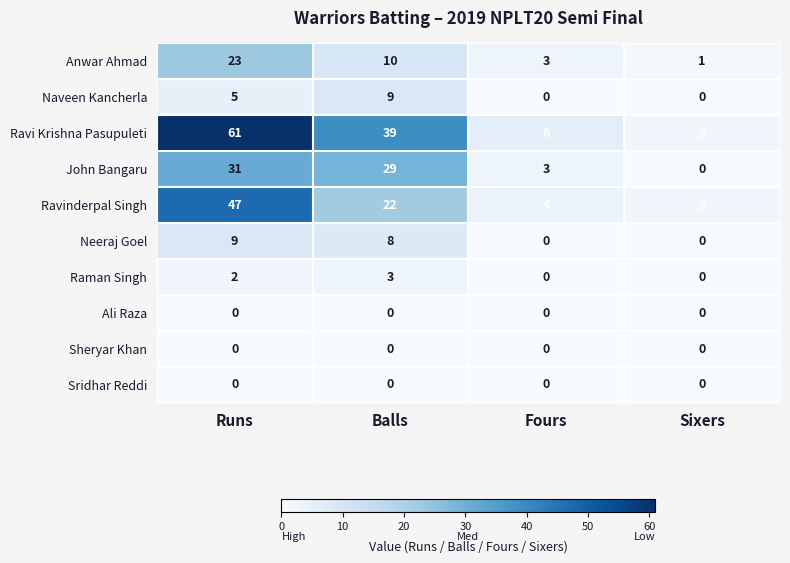

At which category is the sum across all series the highest?

Runs